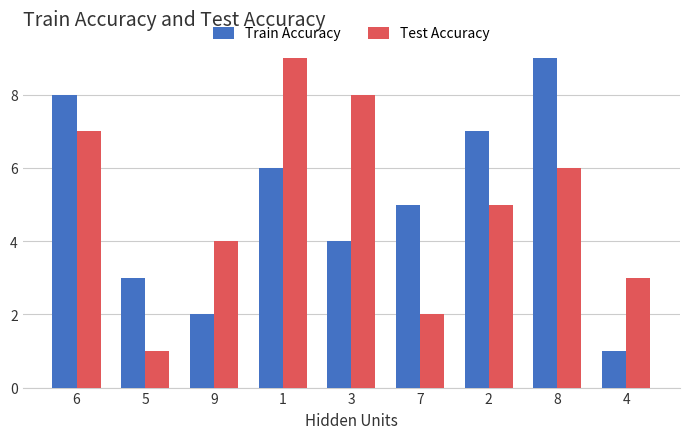

What position from the right is 8?

2